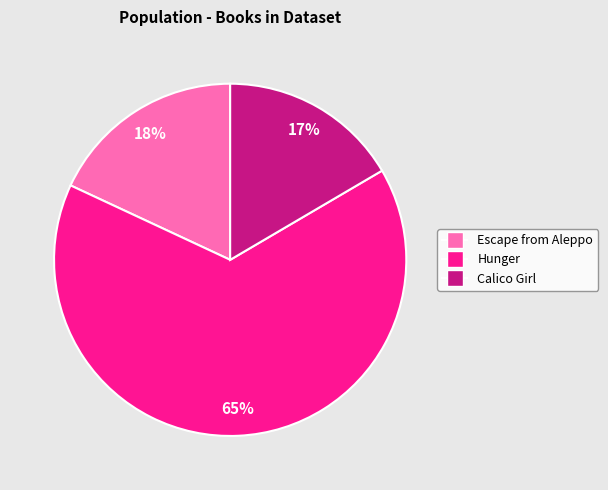

Count the number of slices in the pie.

3